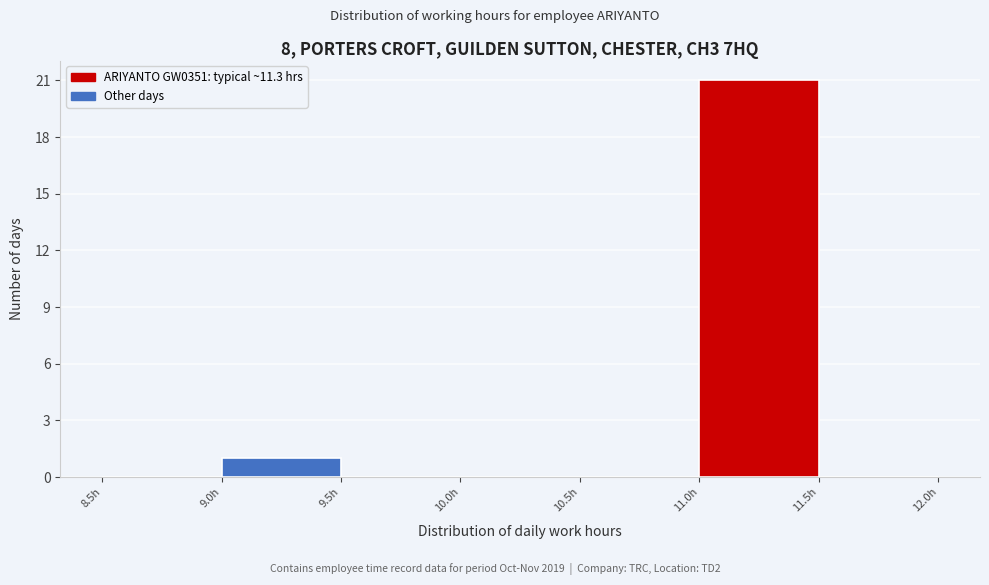

What is the height of the bar covering 9.0 to 9.5 on the x-axis? The values are not printed on the chart, so give them approximately, as read against the axis.

1